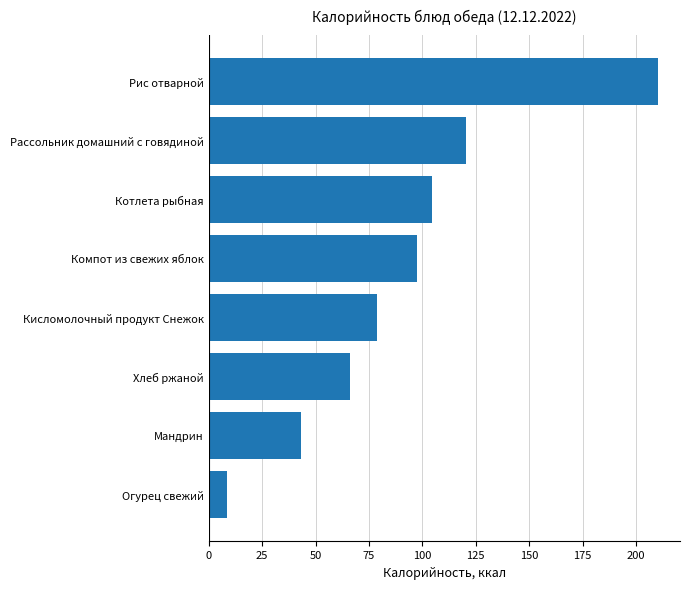

What is the change in value from Огурец свежий to Компот из свежих яблок?

+89.1